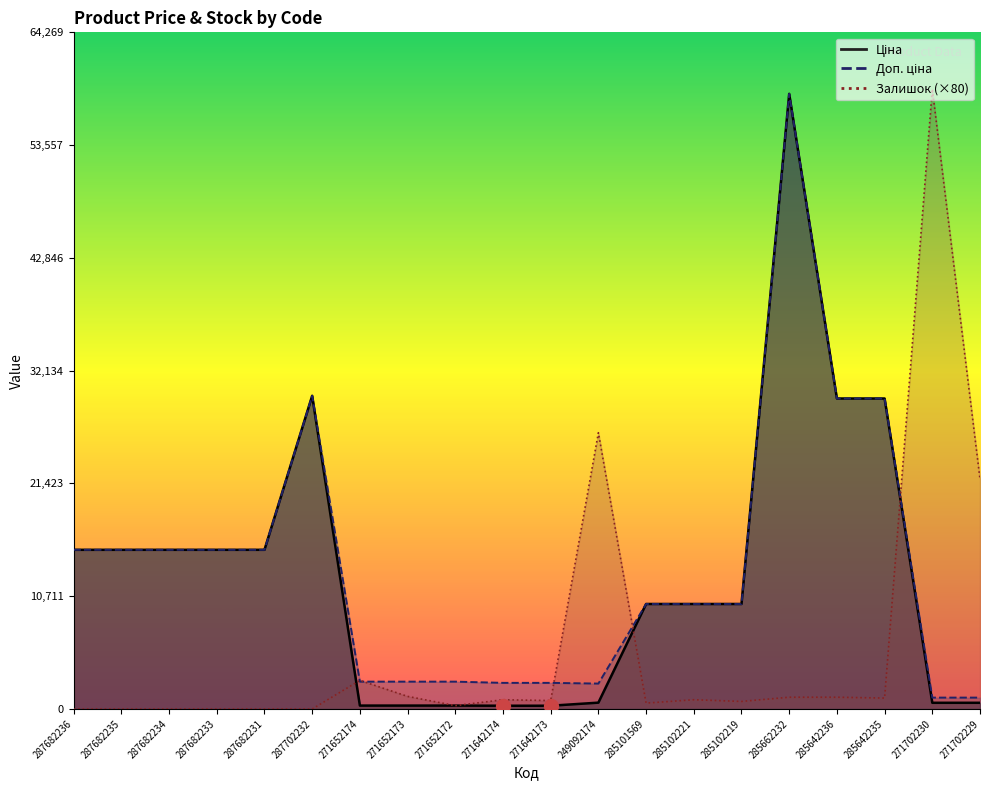

Reading left to right, extract all data points from this chart.

Ціна: 287682236=15120.0	287682235=15120.0	287682234=15120.0	287682233=15120.0	287682231=15120.0	287702232=29747.2	271652174=324.8	271652173=324.8	271652172=324.8	271642174=310.3	271642173=310.3	249092174=603.7	285101569=9975.0	285102221=9975.0	285102219=9975.0	285662232=58426.5	285642236=29491.5	285642235=29491.5	271702230=589.9	271702229=589.9
Доп. ціна: 287682236=15120.0	287682235=15120.0	287682234=15120.0	287682233=15120.0	287682231=15120.0	287702232=29747.2	271652174=2598.3	271652173=2598.3	271652172=2598.3	271642174=2482.4	271642173=2482.4	249092174=2414.8	285101569=9975.0	285102221=9975.0	285102219=9975.0	285662232=58426.5	285642236=29491.5	285642235=29491.5	271702230=1081.7	271702229=1081.7
Залишок: 287682236=0.0	287682235=0.0	287682234=0.0	287682233=0.0	287682231=0.0	287702232=0.0	271652174=2720.0	271652173=1200.0	271652172=320.0	271642174=880.0	271642173=800.0	249092174=26240.0	285101569=560.0	285102221=880.0	285102219=720.0	285662232=1120.0	285642236=1120.0	285642235=1040.0	271702230=58880.0	271702229=21840.0